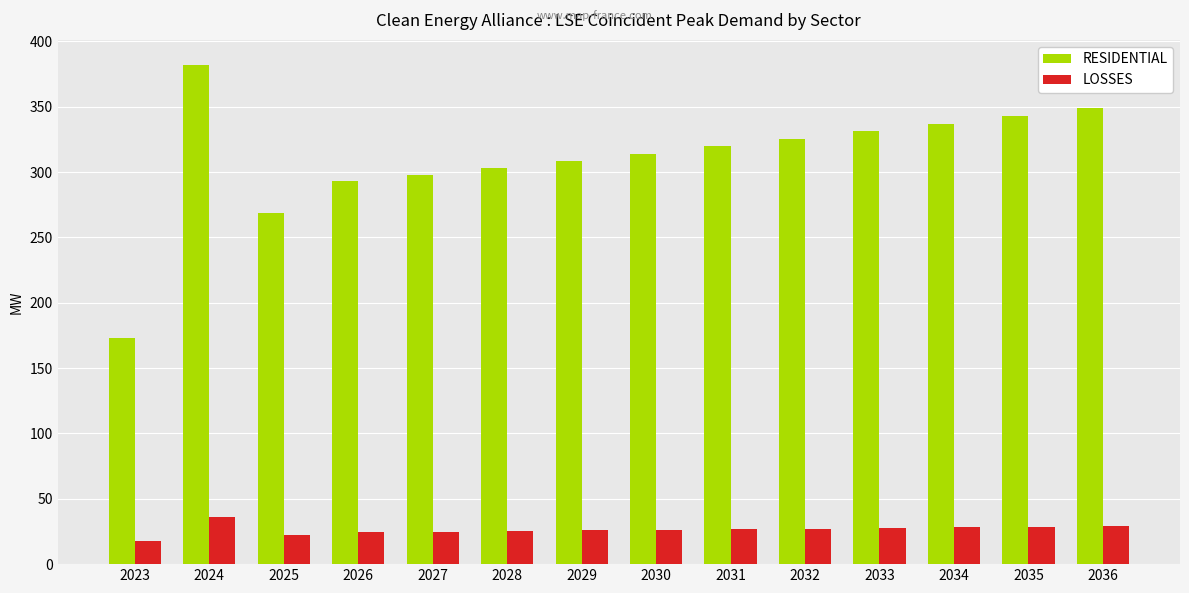

Which category has the highest value in the LOSSES series?

2024